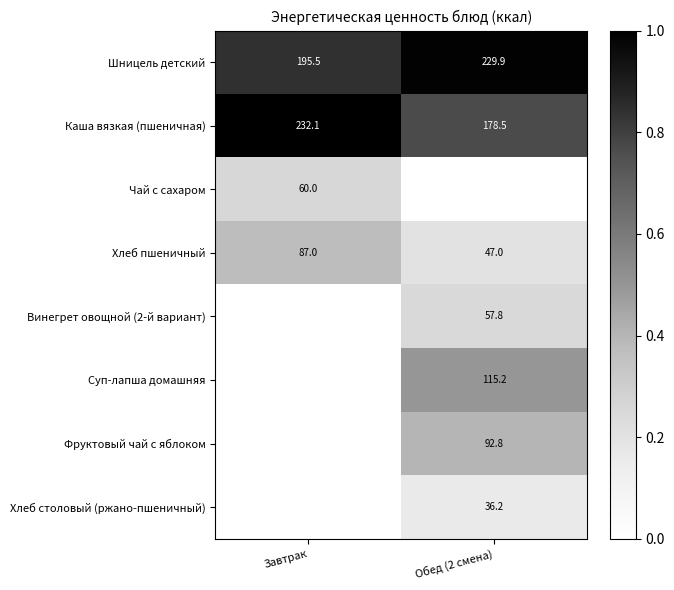

Between Обед (2 смена) and Завтрак, which is larger?

Обед (2 смена)